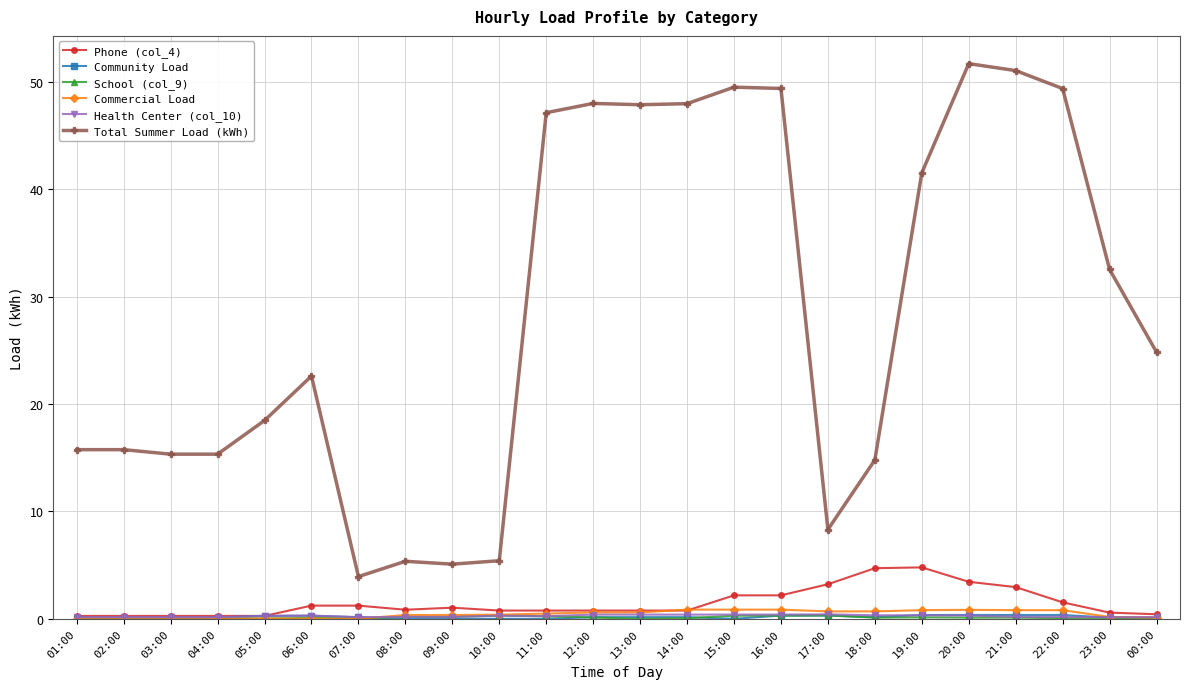

True or false: Commercial Load and Total Summer Load (kWh) intersect in this chart.

False